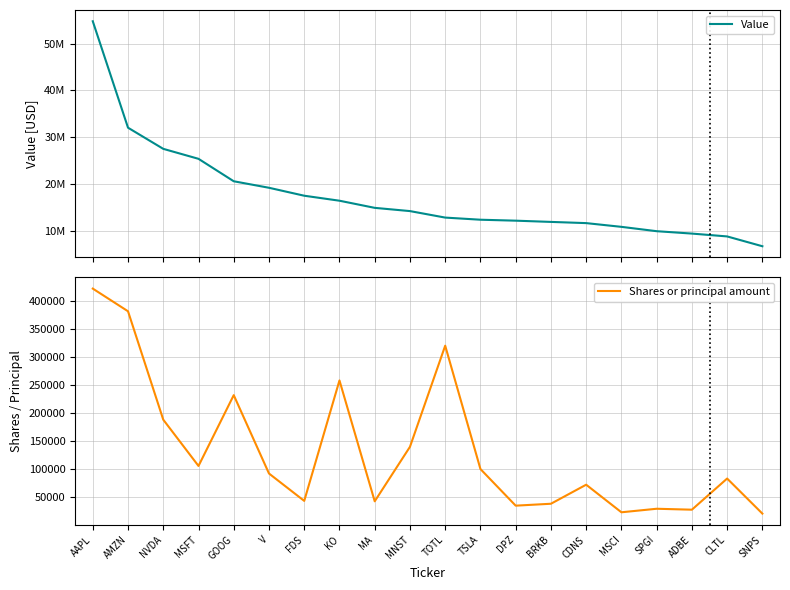

How many data points in Value are above 14200290?

9